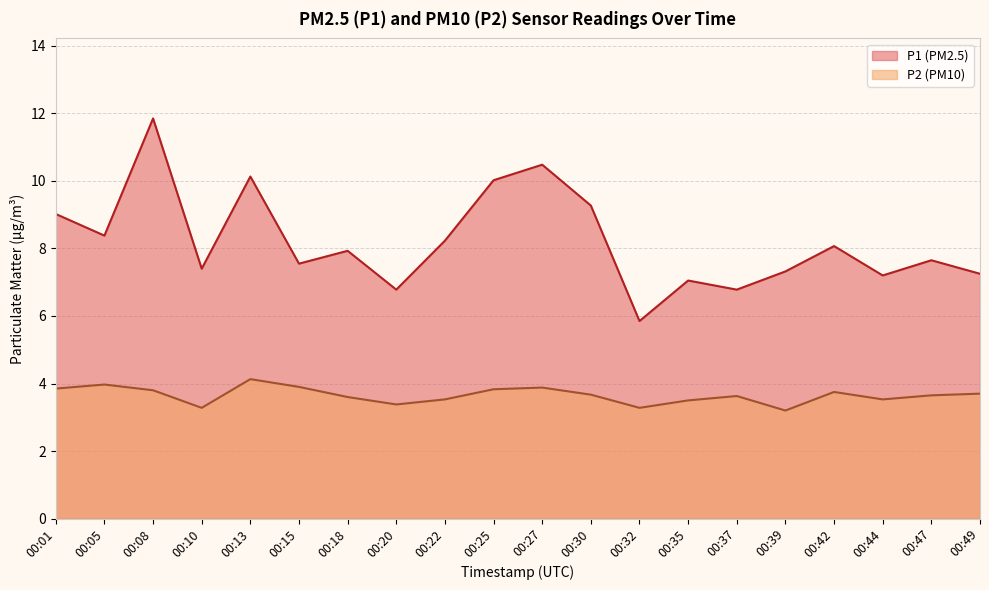

What is the sum of the P1 values at 00:39 and 00:49?

14.6